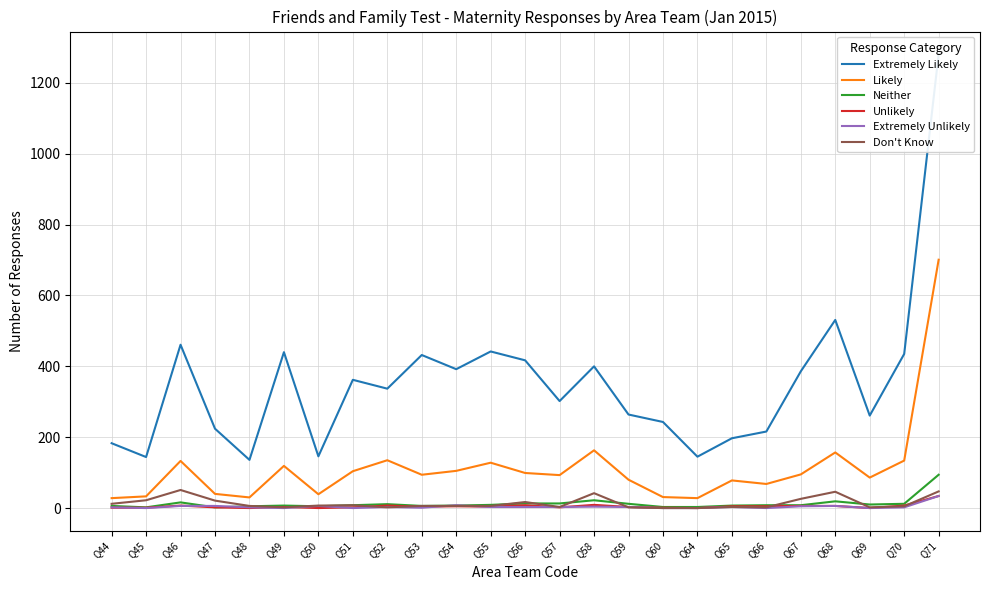

What is the difference between the second highest and minimum values in the Likely series?

135